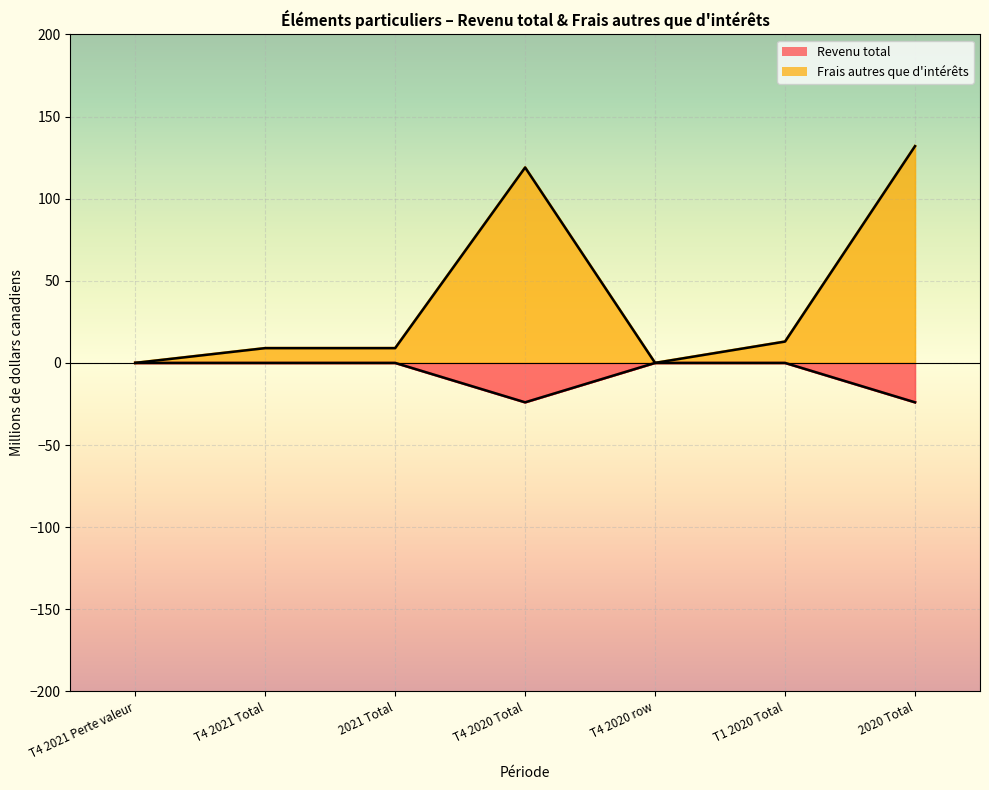

How many interior local peaks does the Frais autres que d'intérêts series have?

1